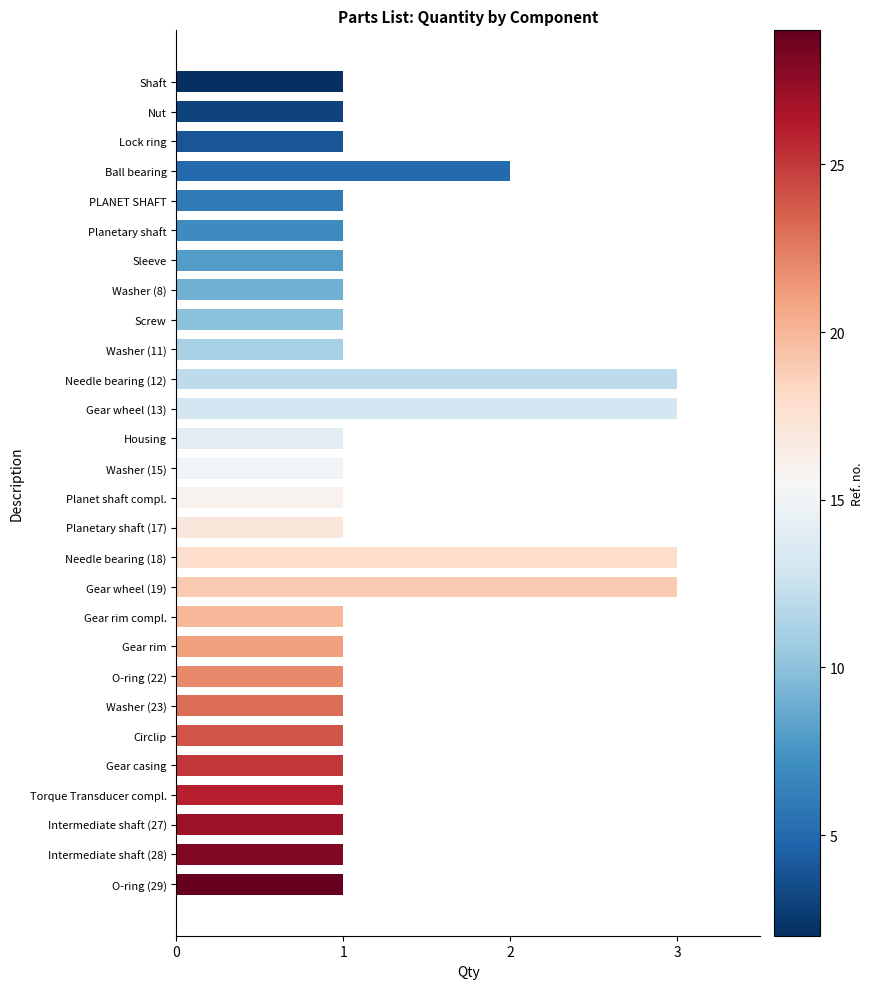

Is it true that the value at Housing is 1?

True